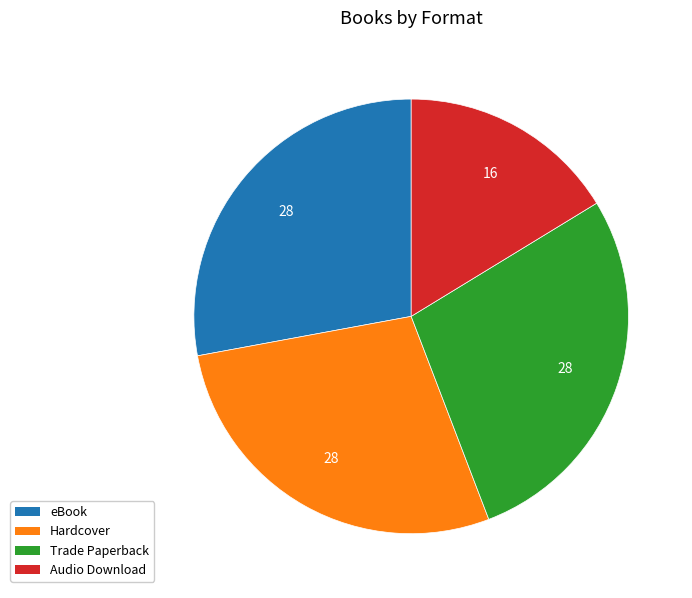

Is there any slice that represents more than half of the pie?

No